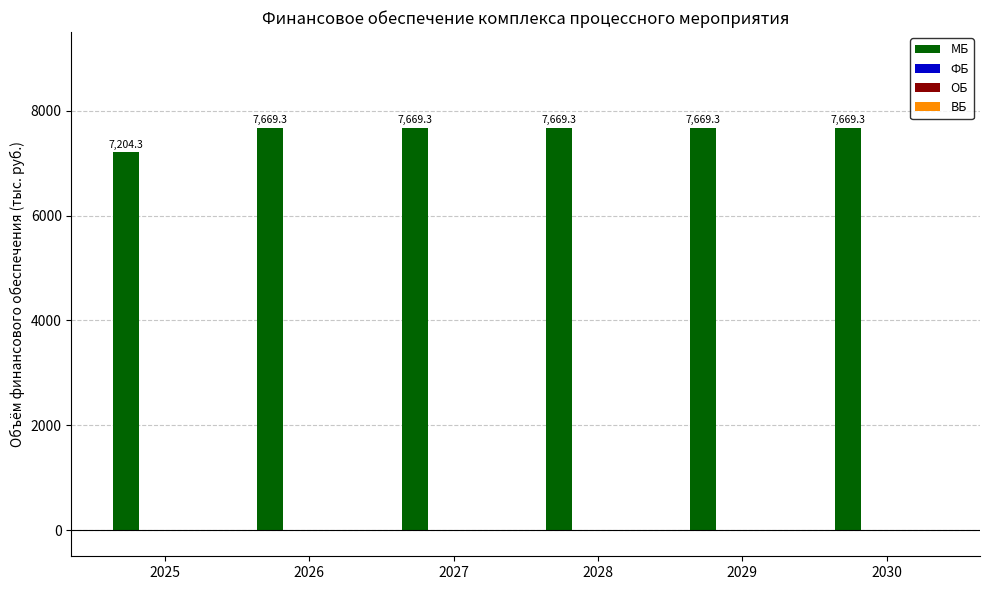

What is the maximum value shown in the chart?

7669.3